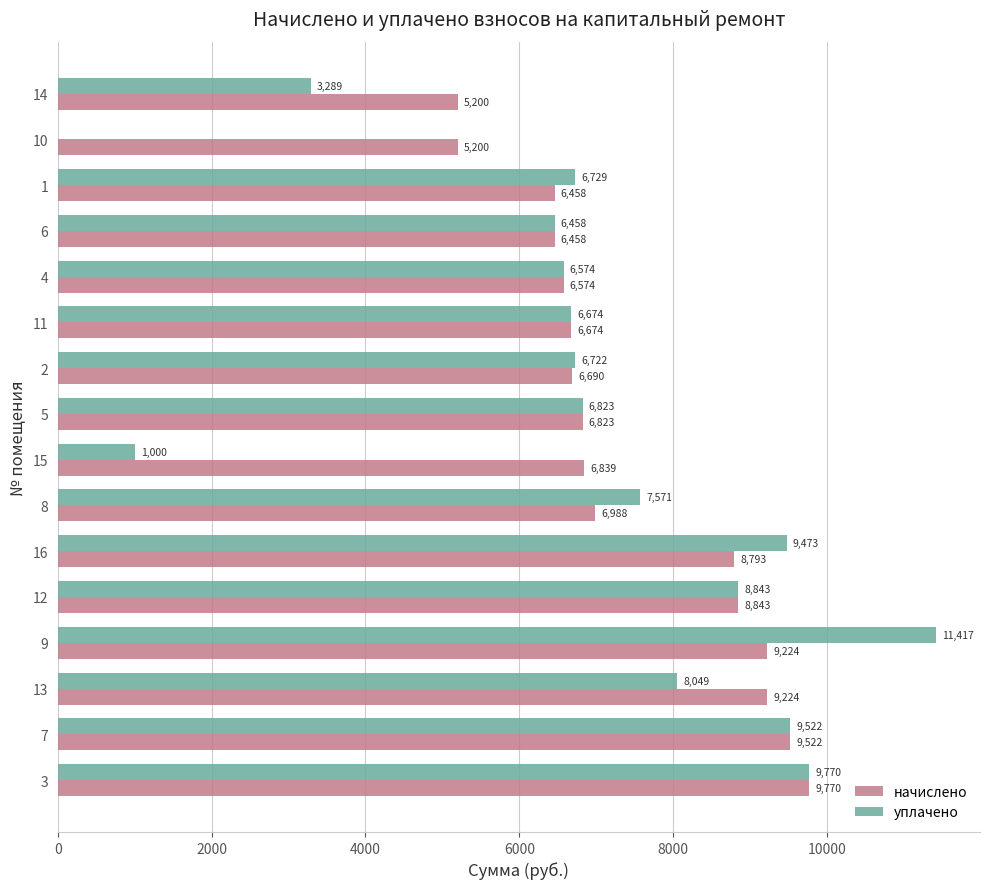

Which series has the largest total across all categories?

начислено